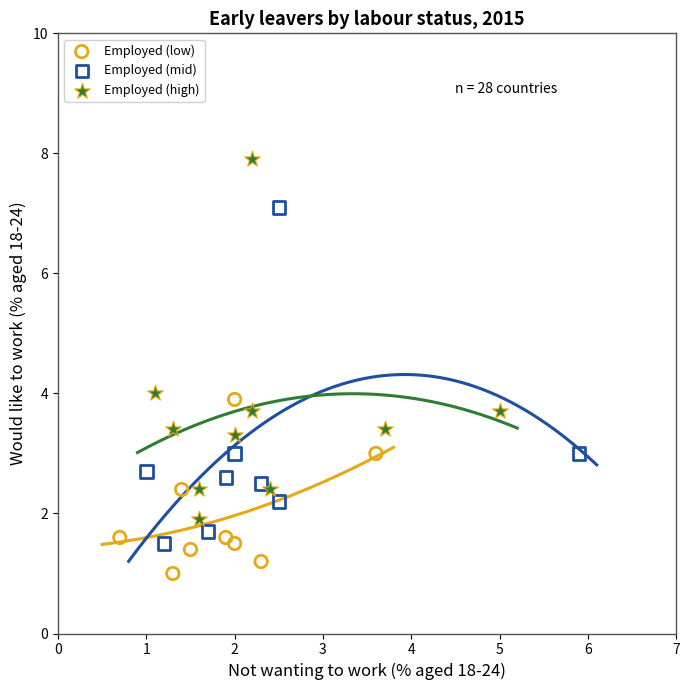

Which series has the largest Y range (max minus min)?

Employed (high)